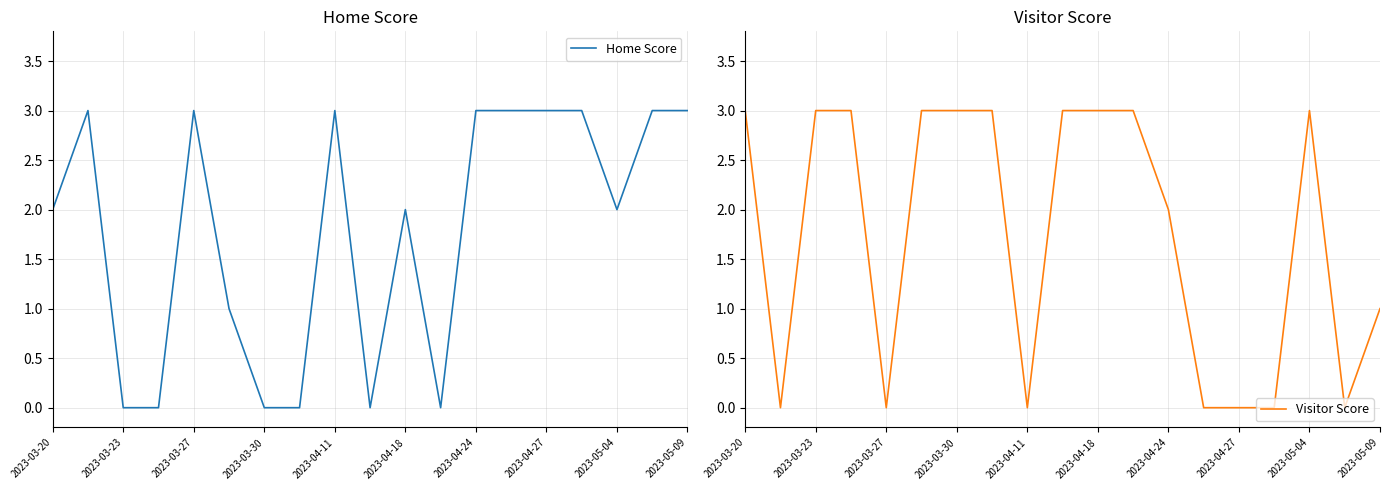

What is the difference between the second highest and second lowest values in the Visitor Score series?

3